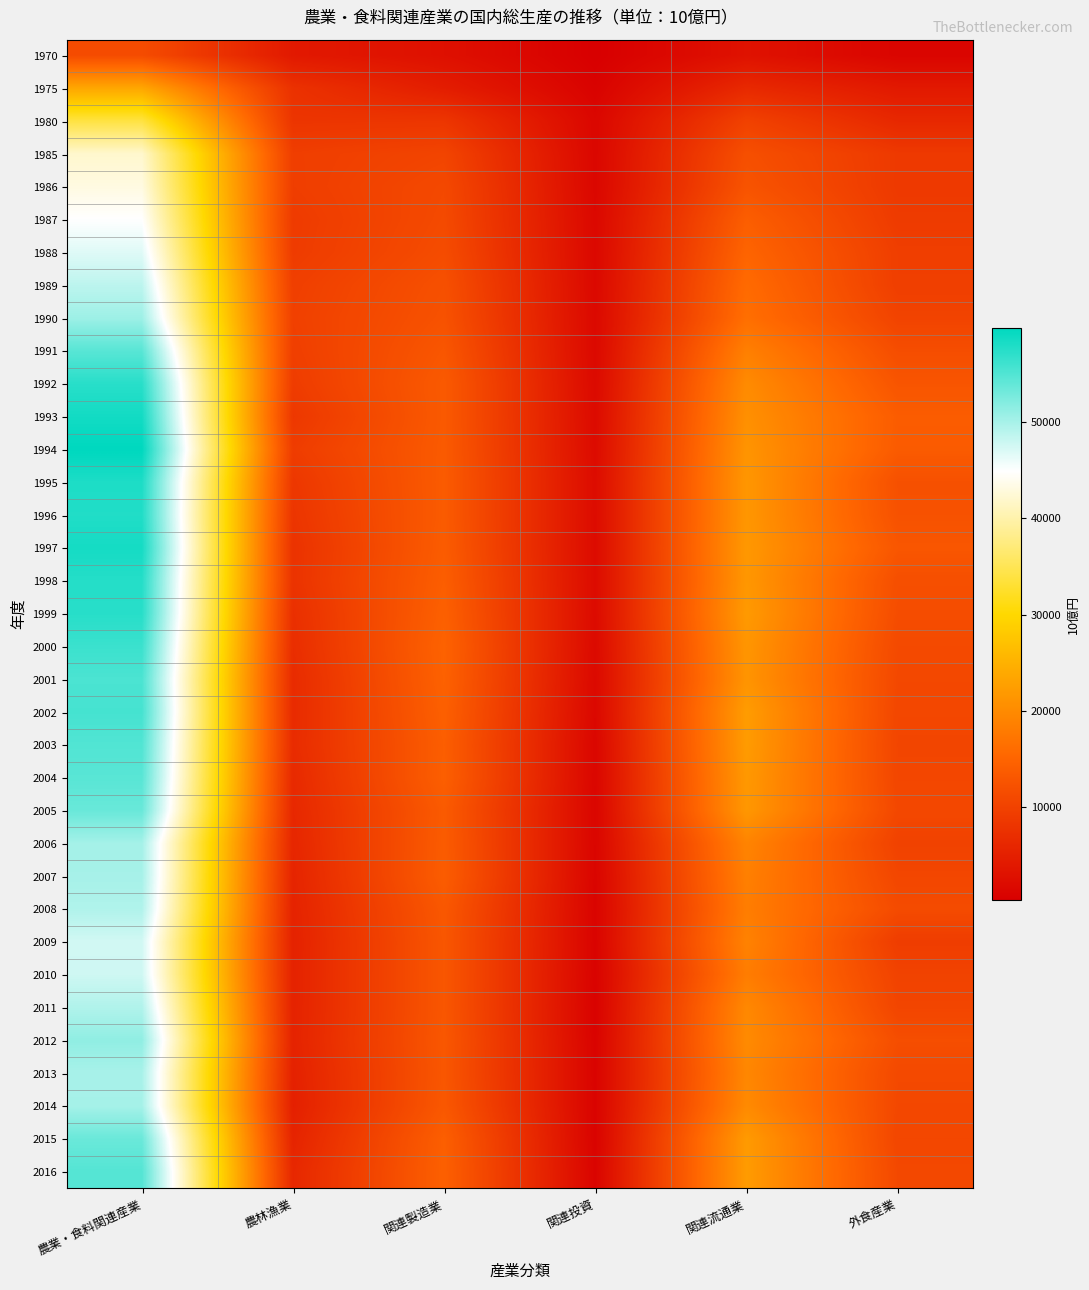

Reading left to right, list all the values displayed in this chart.

1970: 農業・食料関連産業=11456.2	農林漁業=4080.5	関連製造業=2786.5	関連投資=349.1	関連流通業=3071.4	外食産業=1168.8
1975: 農業・食料関連産業=23619.1	農林漁業=7638.2	関連製造業=4640.8	関連投資=838.0	関連流通業=6407.1	外食産業=4095.0
1980: 農業・食料関連産業=33959.7	農林漁業=8112.0	関連製造業=8232.4	関連投資=1420.0	関連流通業=9976.0	外食産業=6219.4
1985: 農業・食料関連産業=42037.0	農林漁業=9446.1	関連製造業=10400.3	関連投資=1460.9	関連流通業=11963.3	外食産業=8766.3
1986: 農業・食料関連産業=43191.5	農林漁業=9383.2	関連製造業=11000.2	関連投資=1487.8	関連流通業=12578.4	外食産業=8741.9
1987: 農業・食料関連産業=44917.3	農林漁業=9015.6	関連製造業=11191.6	関連投資=1625.1	関連流通業=14087.8	外食産業=8997.2
1988: 農業・食料関連産業=46717.4	農林漁業=9106.1	関連製造業=11478.3	関連投資=1649.1	関連流通業=14989.3	外食産業=9494.6
1989: 農業・食料関連産業=48737.3	農林漁業=9586.7	関連製造業=12070.9	関連投資=1691.2	関連流通業=15857.3	外食産業=9531.1
1990: 農業・食料関連産業=50519.7	農林漁業=9787.4	関連製造業=12342.0	関連投資=1756.8	関連流通業=16379.1	外食産業=10254.5
1991: 農業・食料関連産業=54517.7	農林漁業=9544.9	関連製造業=12960.1	関連投資=1750.1	関連流通業=18589.5	外食産業=11673.1
1992: 農業・食料関連産業=57312.4	農林漁業=9173.4	関連製造業=13471.8	関連投資=1854.2	関連流通業=20044.6	外食産業=12768.4
1993: 農業・食料関連産業=58586.4	農林漁業=8518.1	関連製造業=13444.8	関連投資=2023.6	関連流通業=20728.3	外食産業=13871.5
1994: 農業・食料関連産業=59774.9	農林漁業=9210.8	関連製造業=13557.5	関連投資=2081.7	関連流通業=21249.2	外食産業=13675.6
1995: 農業・食料関連産業=57974.3	農林漁業=8444.8	関連製造業=13654.5	関連投資=2189.9	関連流通業=21563.9	外食産業=12121.1
1996: 農業・食料関連産業=57787.2	農林漁業=8122.5	関連製造業=13649.0	関連投資=2162.1	関連流通業=21558.4	外食産業=12295.3
1997: 農業・食料関連産業=58449.8	農林漁業=7757.0	関連製造業=13798.5	関連投資=2118.5	関連流通業=21783.1	外食産業=12992.7
1998: 農業・食料関連産業=57549.3	農林漁業=7846.9	関連製造業=14069.4	関連投資=2110.3	関連流通業=21634.1	外食産業=11888.5
1999: 農業・食料関連産業=57394.4	農林漁業=7353.1	関連製造業=14406.4	関連投資=2053.4	関連流通業=22005.3	外食産業=11576.2
2000: 農業・食料関連産業=56265.3	農林漁業=7069.5	関連製造業=14712.2	関連投資=1909.2	関連流通業=21436.6	外食産業=11137.8
2001: 農業・食料関連産業=55311.7	農林漁業=6749.5	関連製造業=14583.2	関連投資=1797.9	関連流通業=21253.4	外食産業=10927.7
2002: 農業・食料関連産業=55631.8	農林漁業=6706.9	関連製造業=14343.1	関連投資=1609.0	関連流通業=22264.6	外食産業=10708.2
2003: 農業・食料関連産業=54962.3	農林漁業=6783.8	関連製造業=14091.4	関連投資=1420.9	関連流通業=22160.8	外食産業=10505.4
2004: 農業・食料関連産業=54518.8	農林漁業=6472.9	関連製造業=14210.7	関連投資=1368.7	関連流通業=21810.2	外食産業=10656.1
2005: 農業・食料関連産業=53598.7	農林漁業=6214.6	関連製造業=13578.9	関連投資=1263.8	関連流通業=21666.6	外食産業=10874.8
2006: 農業・食料関連産業=50141.8	農林漁業=5987.7	関連製造業=13746.7	関連投資=1232.0	関連流通業=19153.4	外食産業=10021.9
2007: 農業・食料関連産業=50011.1	農林漁業=5709.9	関連製造業=13884.1	関連投資=1136.4	関連流通業=18615.0	外食産業=10665.6
2008: 農業・食料関連産業=49453.0	農林漁業=5524.9	関連製造業=13201.7	関連投資=1042.4	関連流通業=18319.5	外食産業=11364.4
2009: 農業・食料関連産業=47514.8	農林漁業=5369.4	関連製造業=12964.3	関連投資=996.6	関連流通業=18896.0	外食産業=9288.5
2010: 農業・食料関連産業=47677.0	農林漁業=5434.2	関連製造業=12963.1	関連投資=911.4	関連流通業=18248.4	外食産業=10119.9
2011: 農業・食料関連産業=49437.5	農林漁業=5452.3	関連製造業=12961.1	関連投資=814.1	関連流通業=19693.0	外食産業=10516.9
2012: 農業・食料関連産業=51295.0	農林漁業=5532.0	関連製造業=13092.0	関連投資=921.5	関連流通業=19993.7	外食産業=11755.7
2013: 農業・食料関連産業=49916.7	農林漁業=5272.8	関連製造業=13005.8	関連投資=995.5	関連流通業=19564.4	外食産業=11078.2
2014: 農業・食料関連産業=50068.1	農林漁業=5061.5	関連製造業=13174.1	関連投資=993.0	関連流通業=19945.7	外食産業=10893.7
2015: 農業・食料関連産業=53504.1	農林漁業=5628.0	関連製造業=14196.5	関連投資=954.4	関連流通業=22051.1	外食産業=10674.2
2016: 農業・食料関連産業=54770.1	農林漁業=6181.8	関連製造業=14361.3	関連投資=1067.5	関連流通業=22177.9	外食産業=10981.6